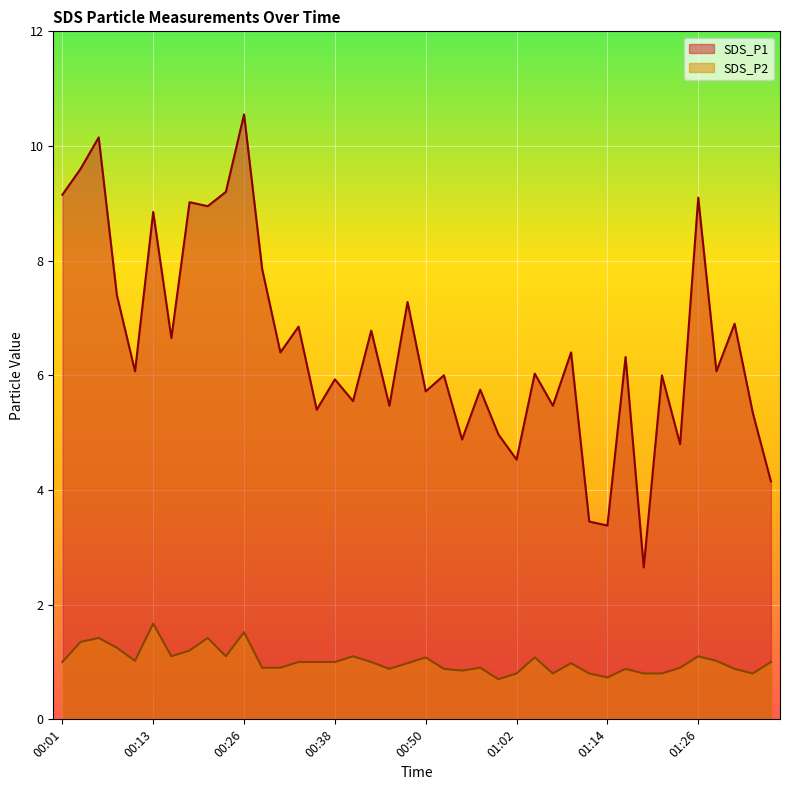

Is it true that SDS_P1 equals 3.6 at 00:35?

False